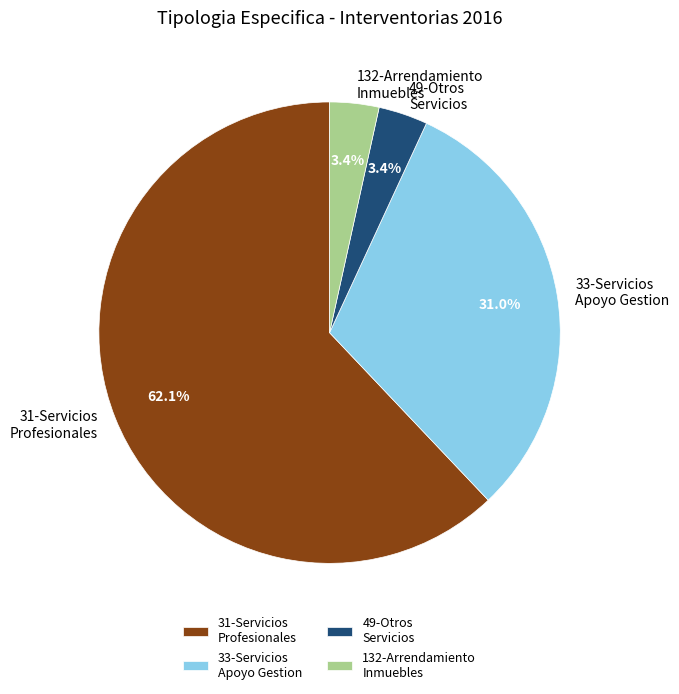

Which category has the biggest portion of the pie?

31-Servicios Profesionales